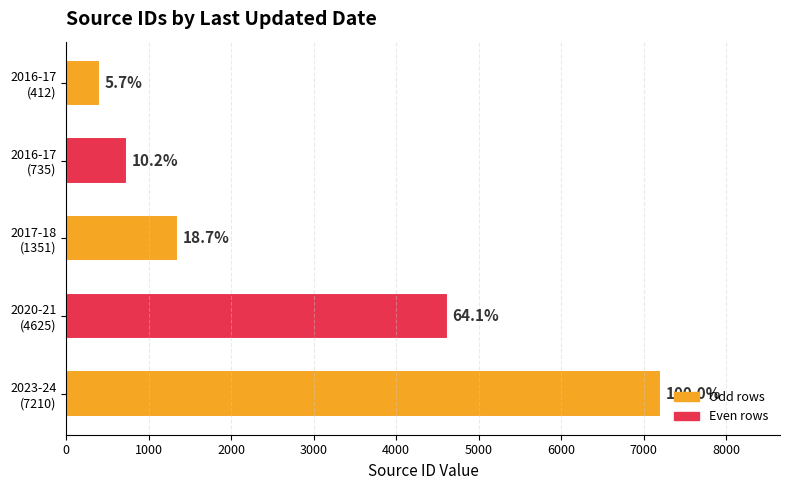

What is the difference between the second highest and minimum values?

4213